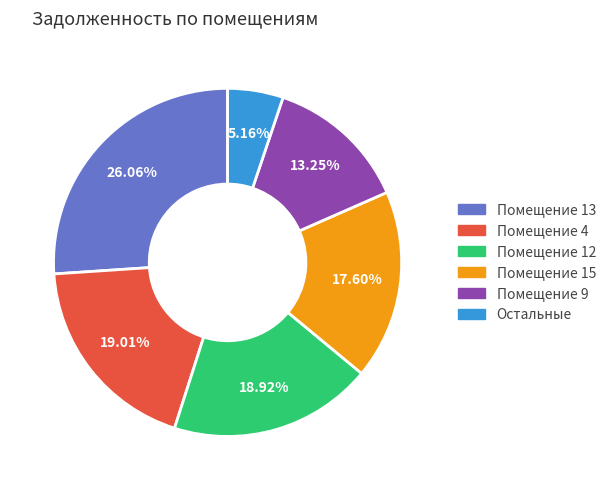

How many slices are in this pie chart?

6